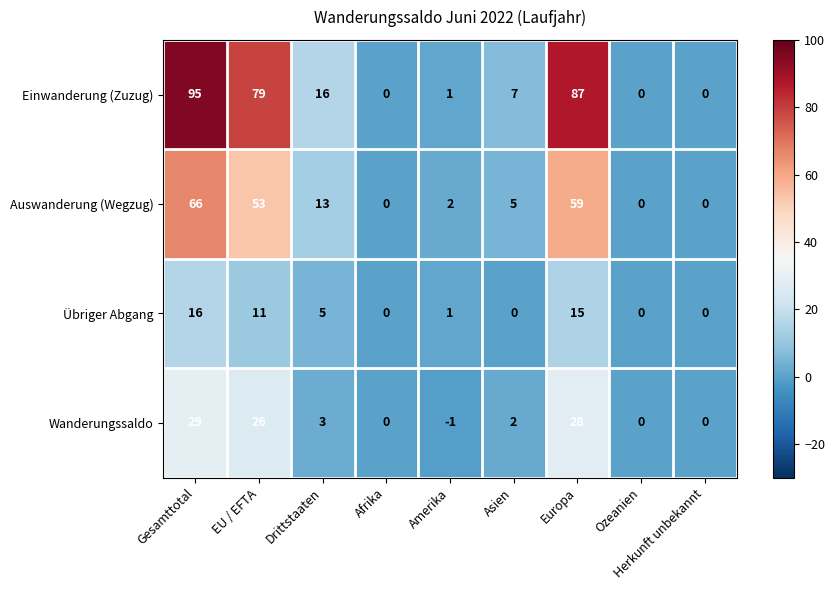

What is the difference between the second highest and minimum values in the Übriger Abgang series?

15